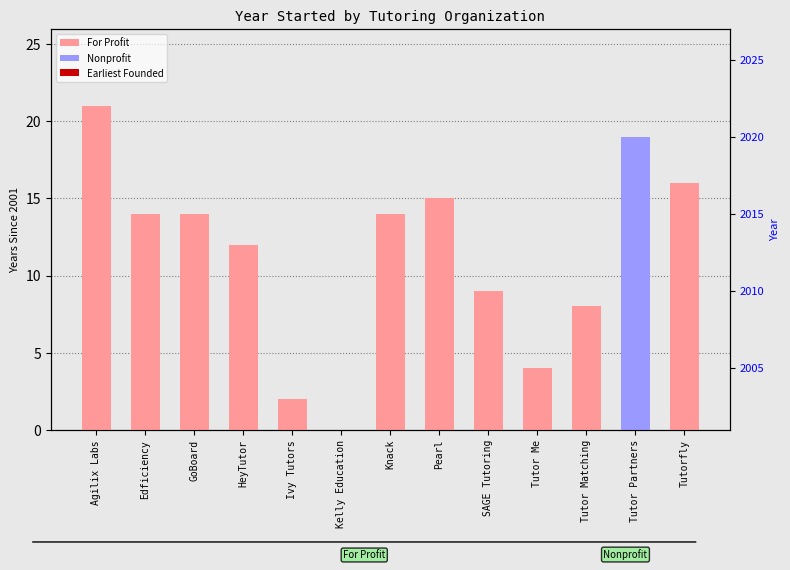

Which series changed the most between HeyTutor and Knack?

For Profit